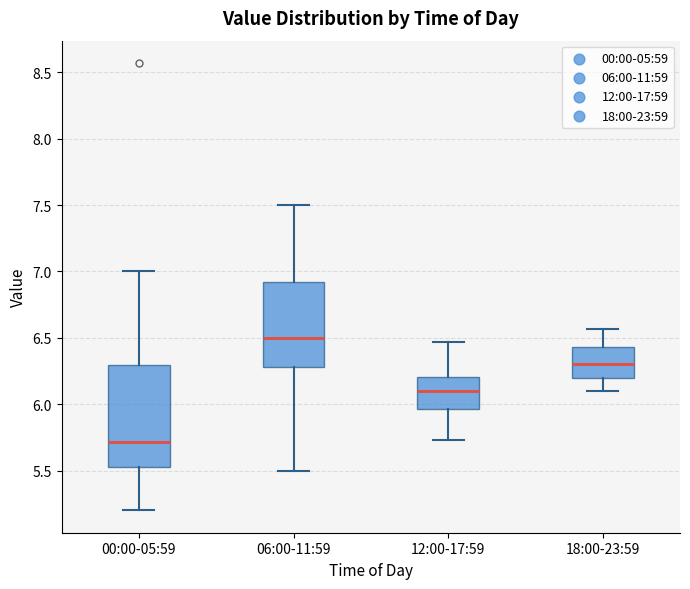

Which box has the highest median line?

06:00-11:59